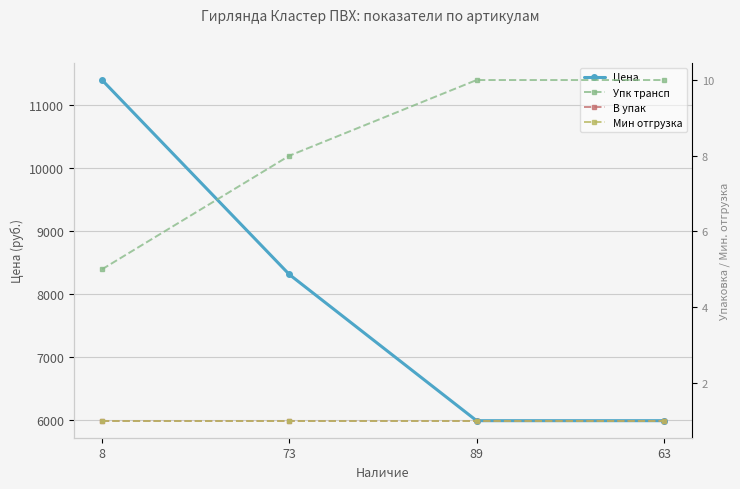

True or false: В упак and Цена intersect in this chart.

False